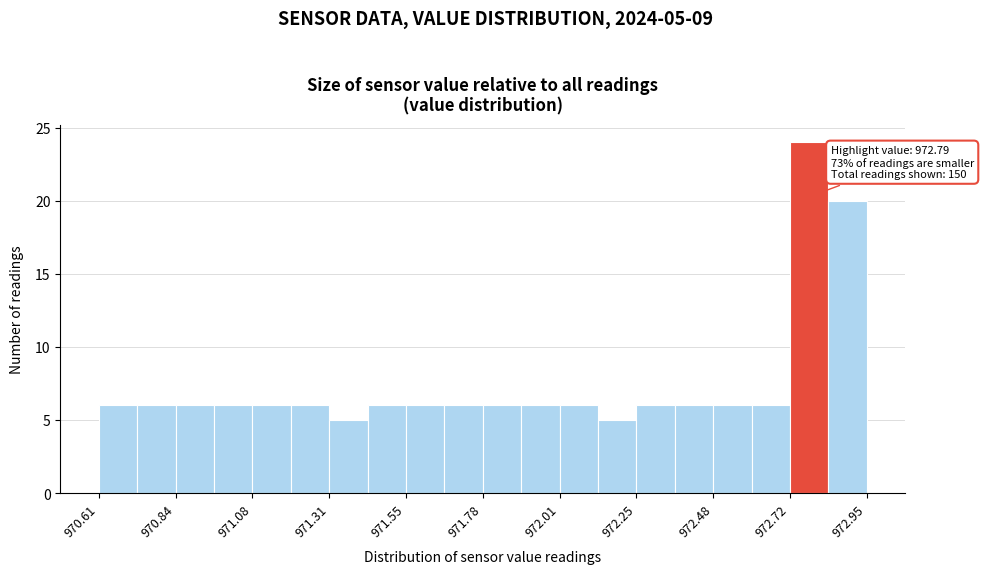

Around what value on the x-axis is the tallest bar? Give the approximate position of its centre, as read against the axis.

972.75